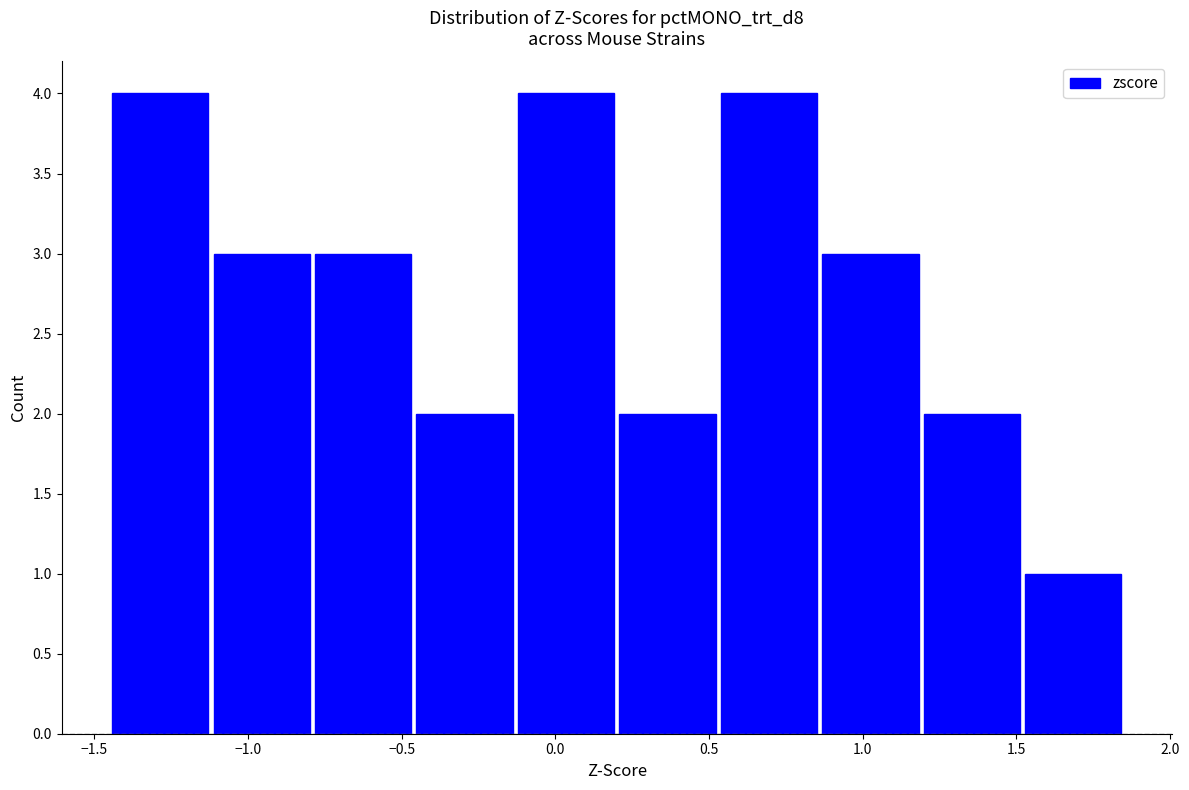

How tall is the bar that spans 1.19 to 1.52 on the x-axis? Neither the bar edges nor the heights are printed on the chart, so give them approximately, as read against the axes.

2